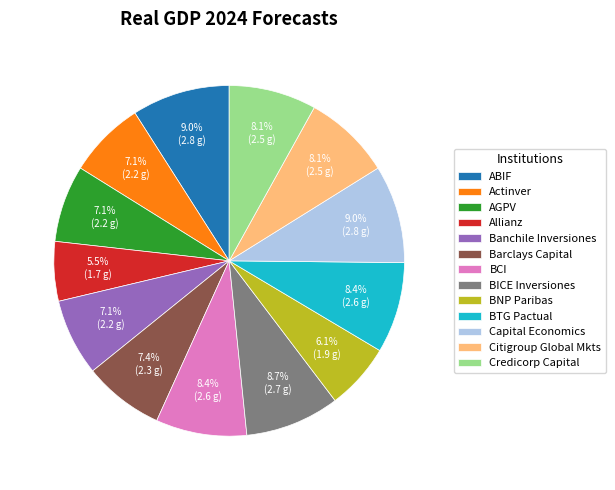

What percentage is the BTG Pactual slice, to the nearest percent?

8%